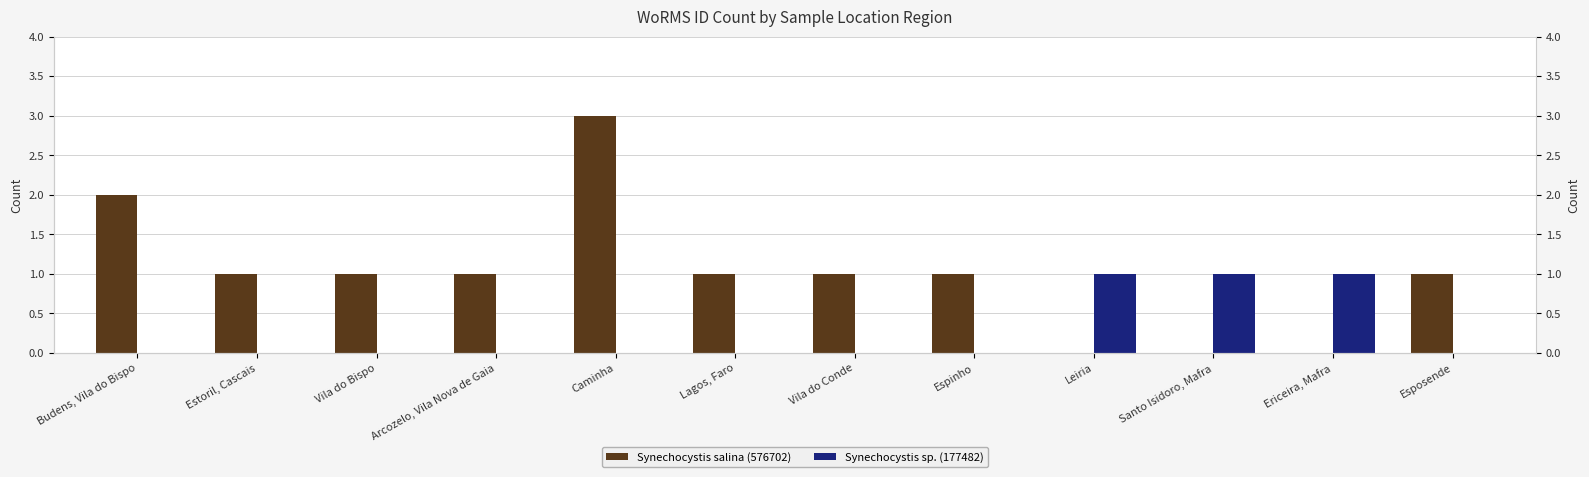

Which series has the widest spread of values?

Synechocystis salina (576702)